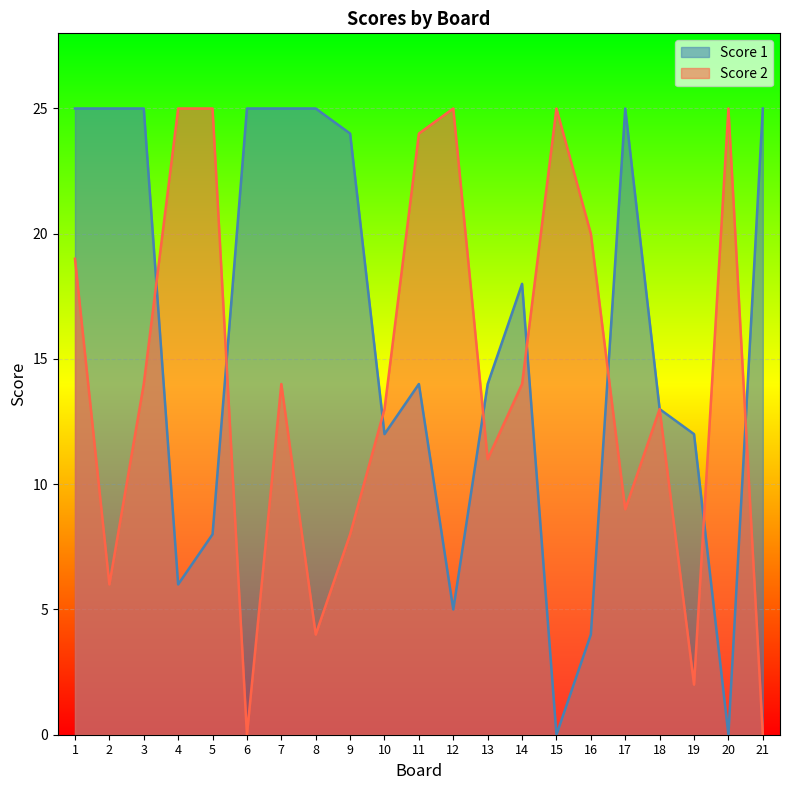

Reading right to left, list all the values displayed in this chart.

Score 1: 21=25	20=0	19=12	18=13	17=25	16=4	15=0	14=18	13=14	12=5	11=14	10=12	9=24	8=25	7=25	6=25	5=8	4=6	3=25	2=25	1=25
Score 2: 21=0	20=25	19=2	18=13	17=9	16=20	15=25	14=14	13=11	12=25	11=24	10=13	9=8	8=4	7=14	6=0	5=25	4=25	3=14	2=6	1=19